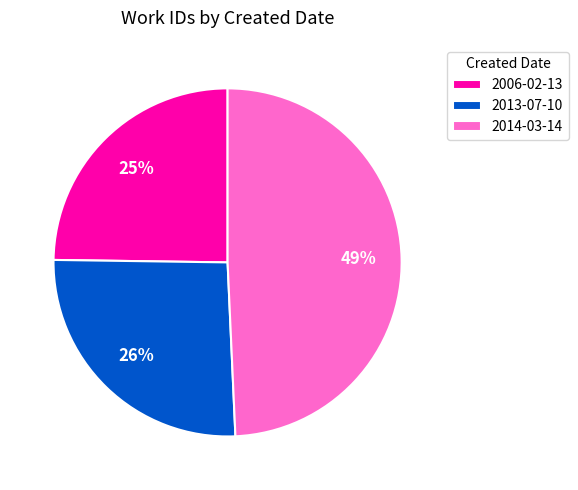

Is there any slice that represents more than half of the pie?

No